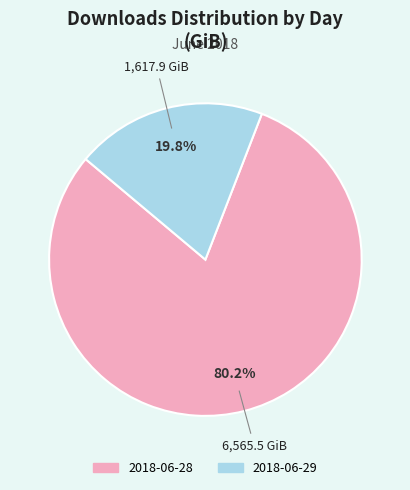

Does 2018-06-28 represent more than half of the total?

Yes